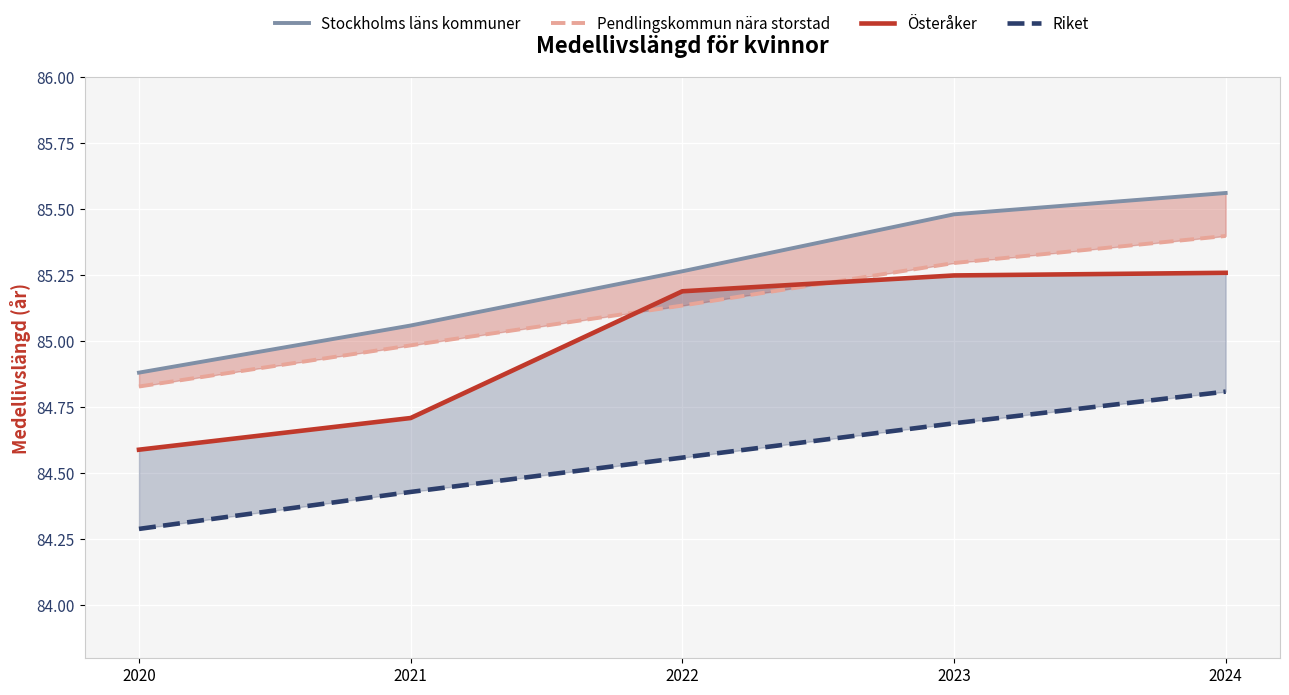

True or false: Pendlingskommun nära storstad and Stockholms läns kommuner cross at least once.

False